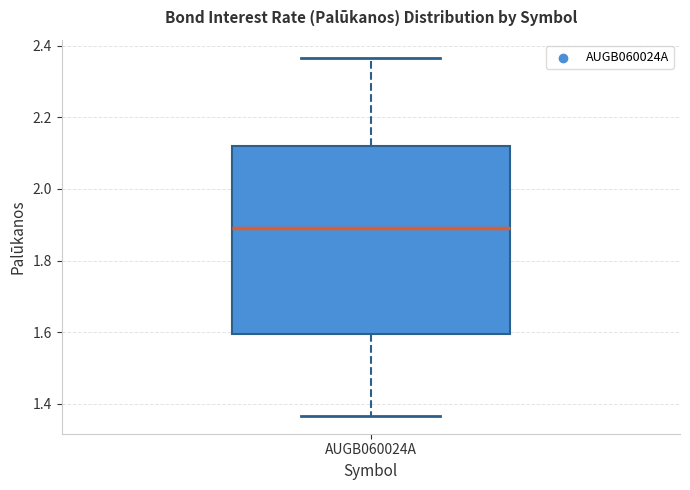

Where is the lower edge of the box for AUGB060024A on the y-axis? The values are not printed on the chart, so give them approximately, as read against the axis.

1.60